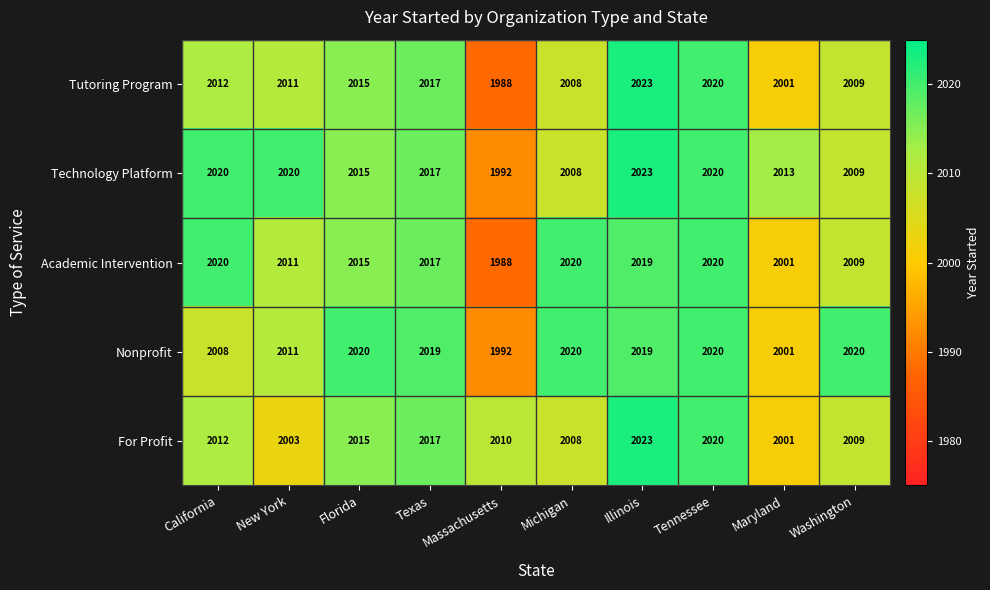

Which label corresponds to the smallest value in the chart?

Massachusetts